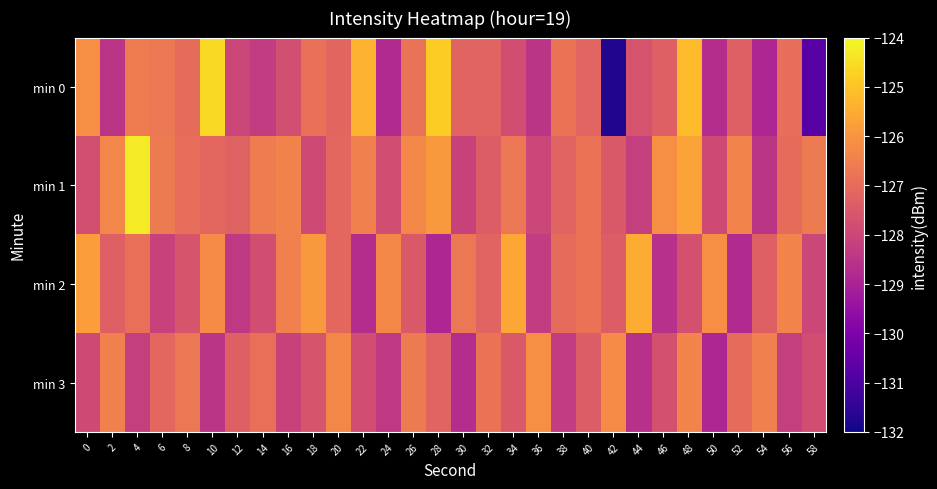

Which series has the largest range (max minus min)?

min 0